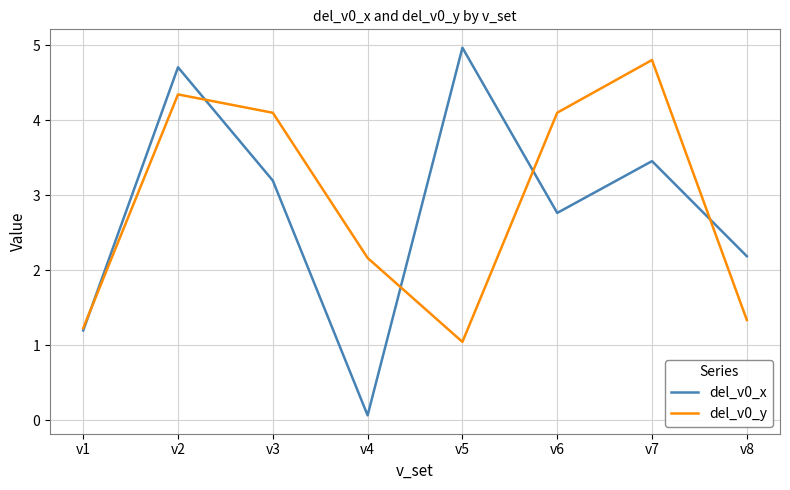

At which label does del_v0_x first exceed 3?

v2